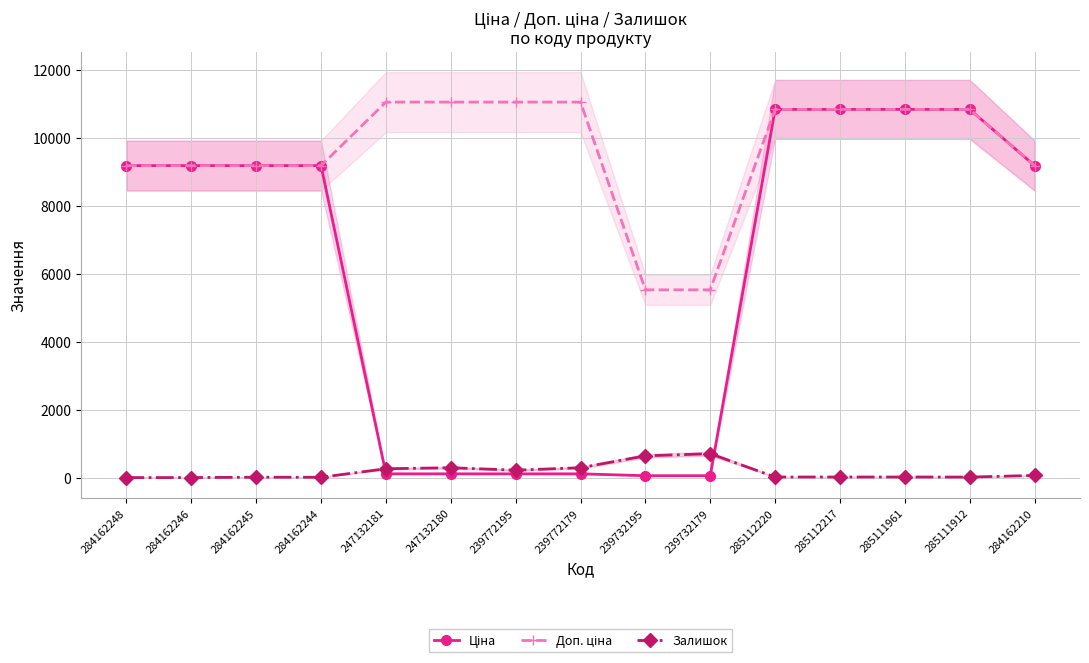

At which category is the sum across all series the highest?

285112220